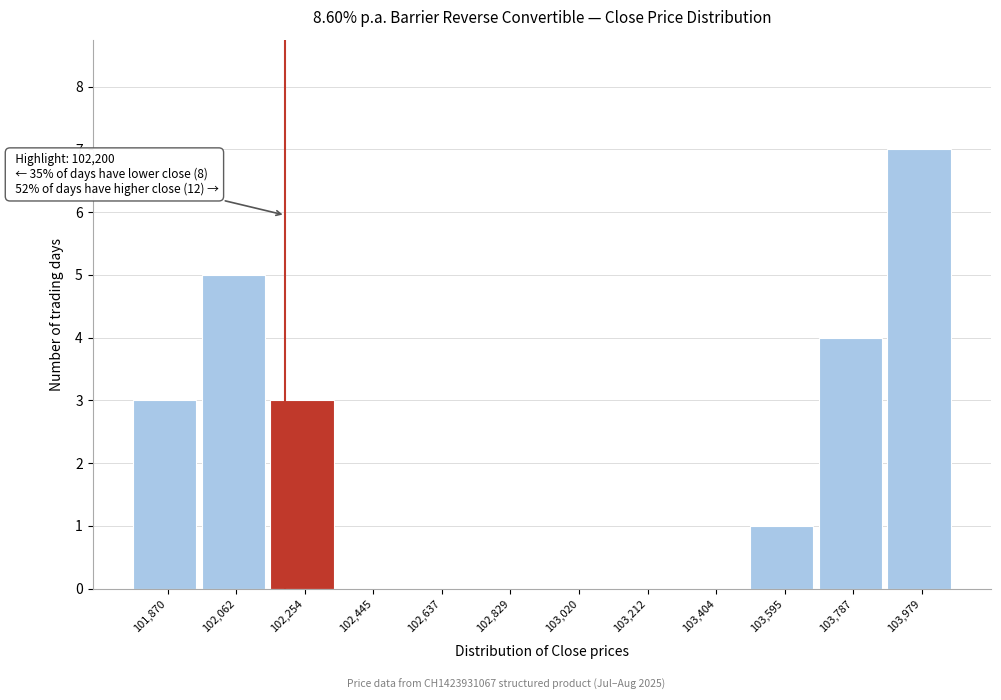

Over which range of the x-axis is the bar tallest?

103880 to 104080